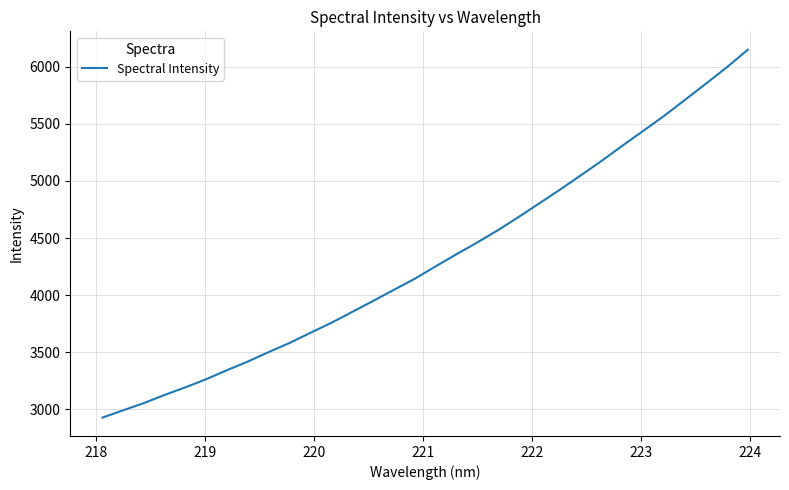

What is the difference between the maximum and minimum values?

3221.9